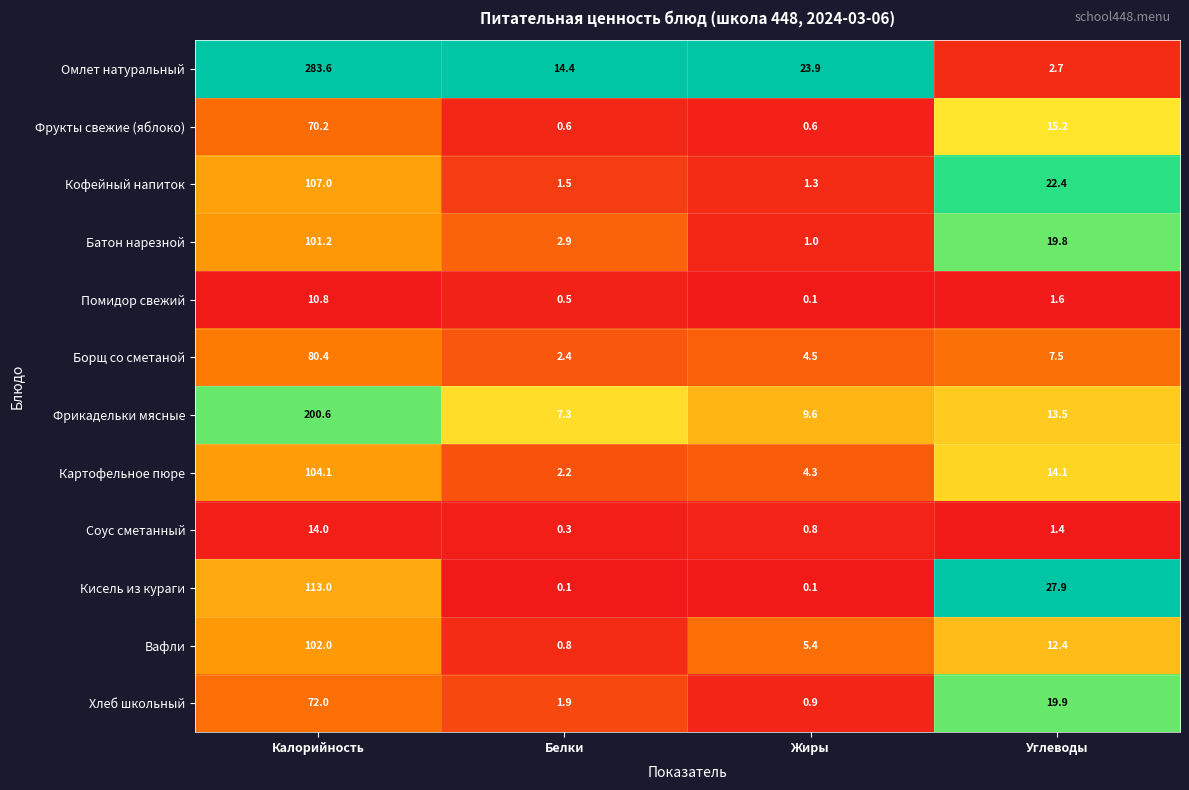

What is the spread (max minus min) of values at Калорийность?

272.8